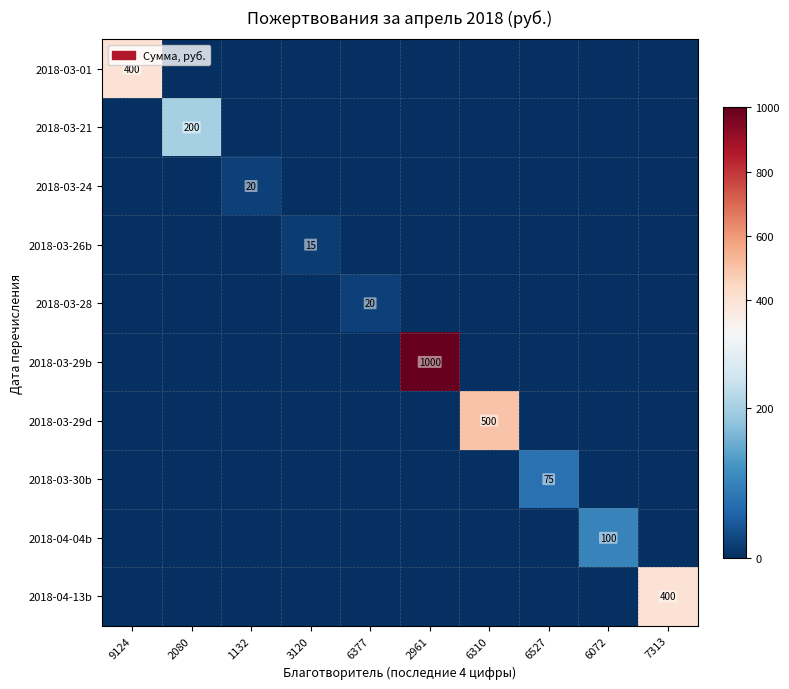

True or false: 2018-03-28 has a value of 20 at 6377.

True